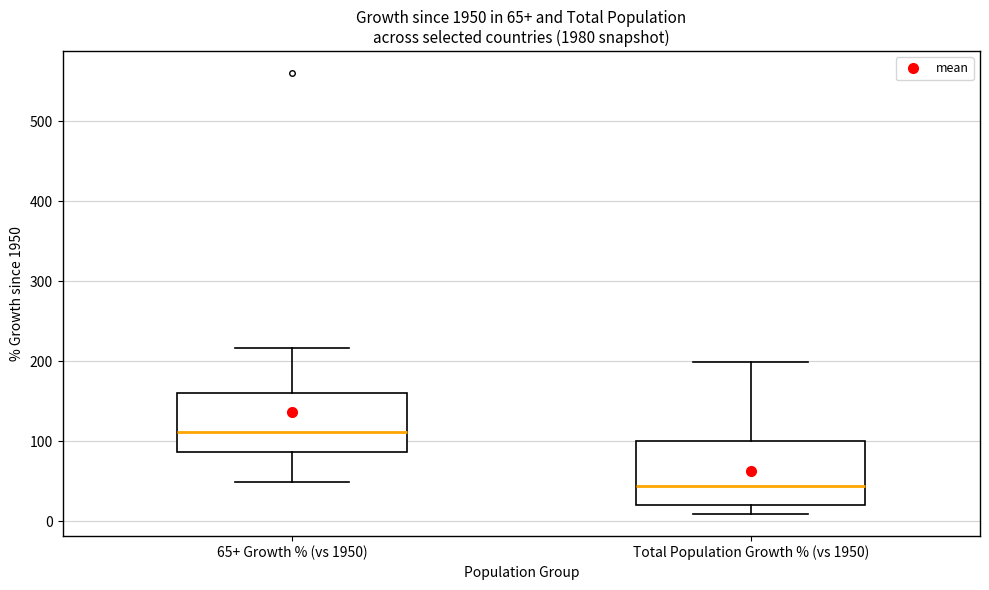

Which box has the highest median line?

65+ Growth % (vs 1950)